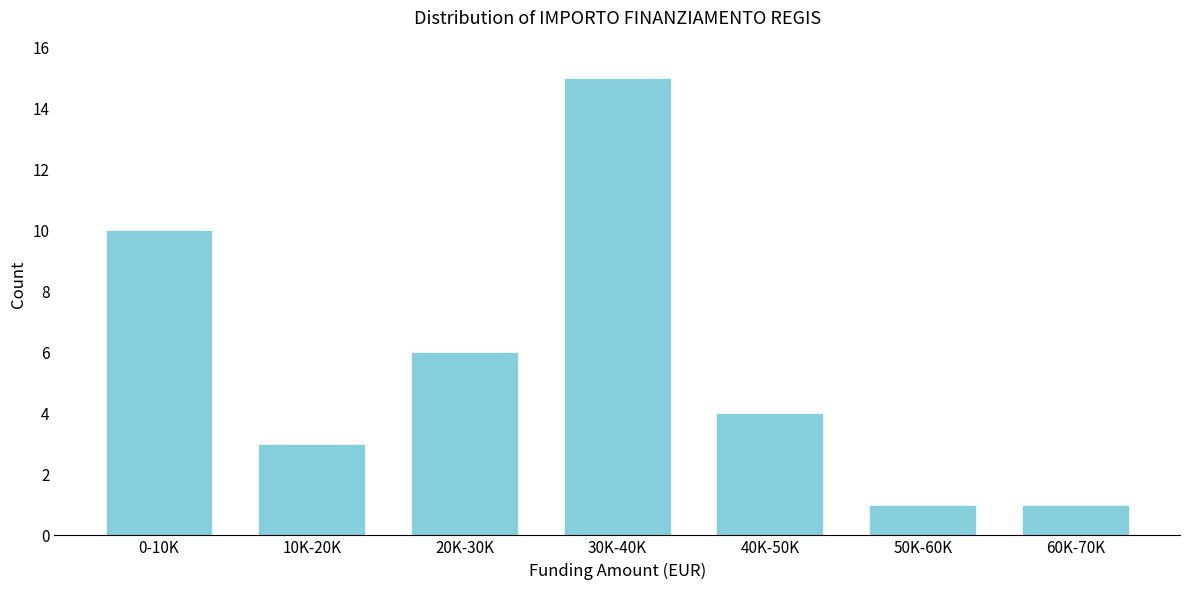

Reading left to right, transcribe all the data shown in this chart.

0-10K=10	10K-20K=3	20K-30K=6	30K-40K=15	40K-50K=4	50K-60K=1	60K-70K=1